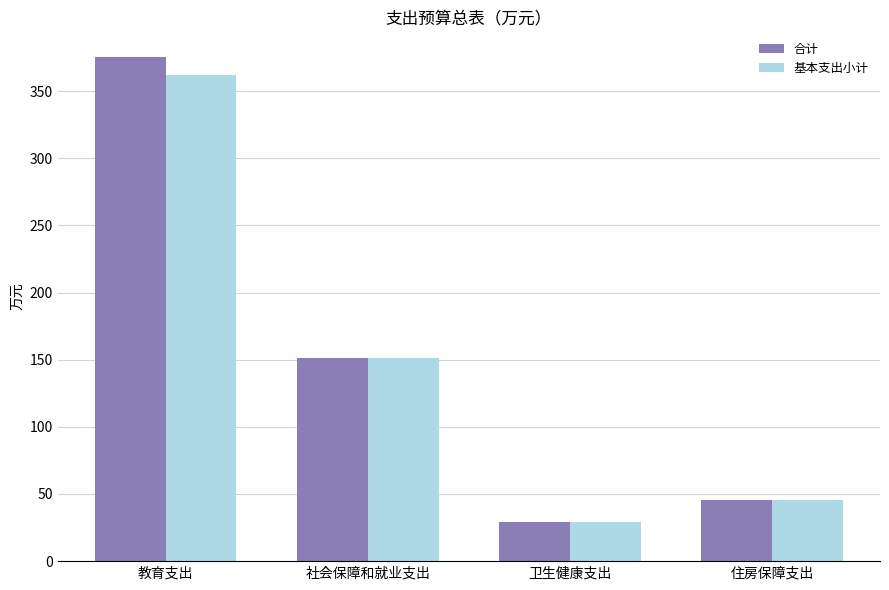

At which category is the sum across all series the highest?

教育支出